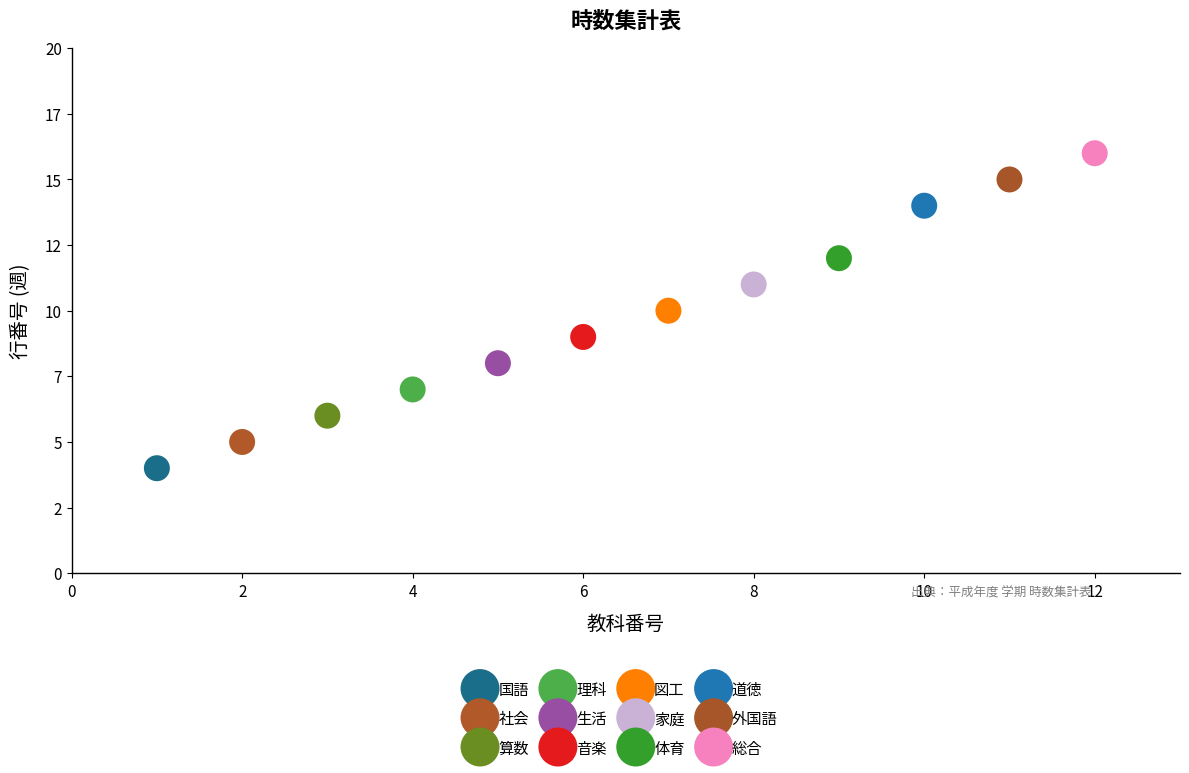

Which series contains the lowest Y value?

国語